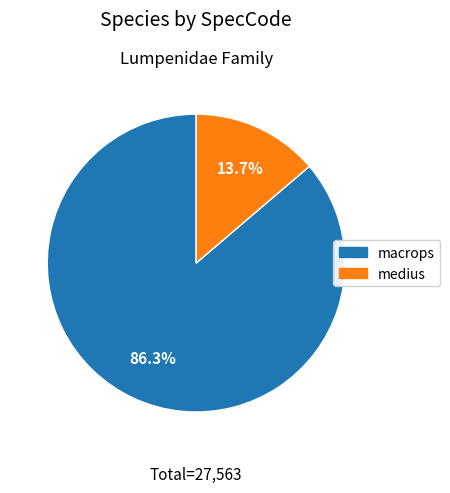

Approximately how many times larger is the value at macrops compared to medius?

6.3